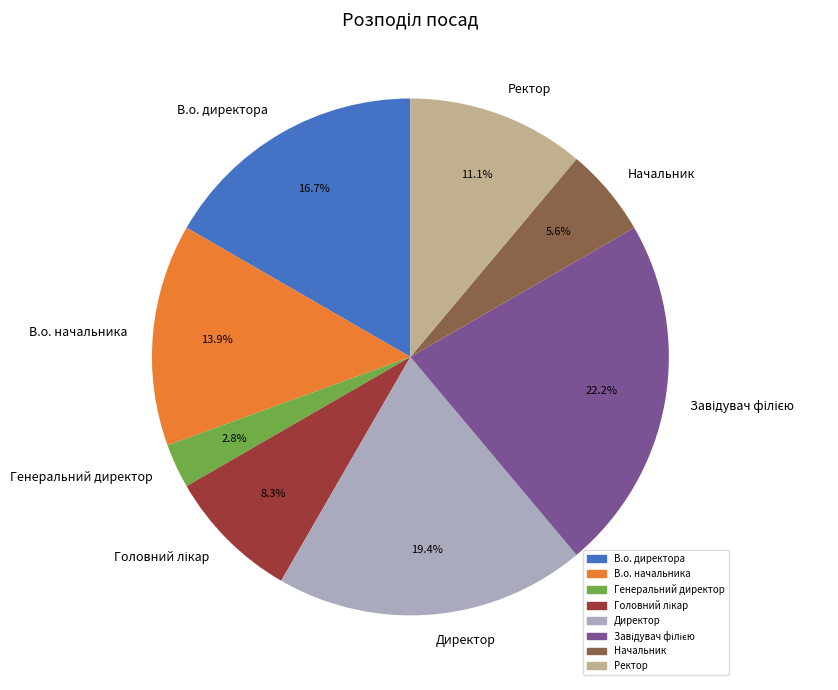

Count the number of slices in the pie.

8